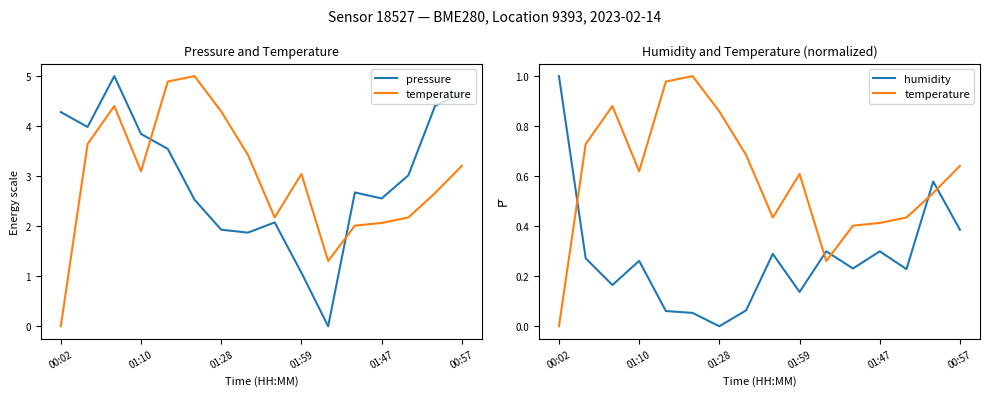

What are all the series names shown in the legend?

pressure, temperature, humidity